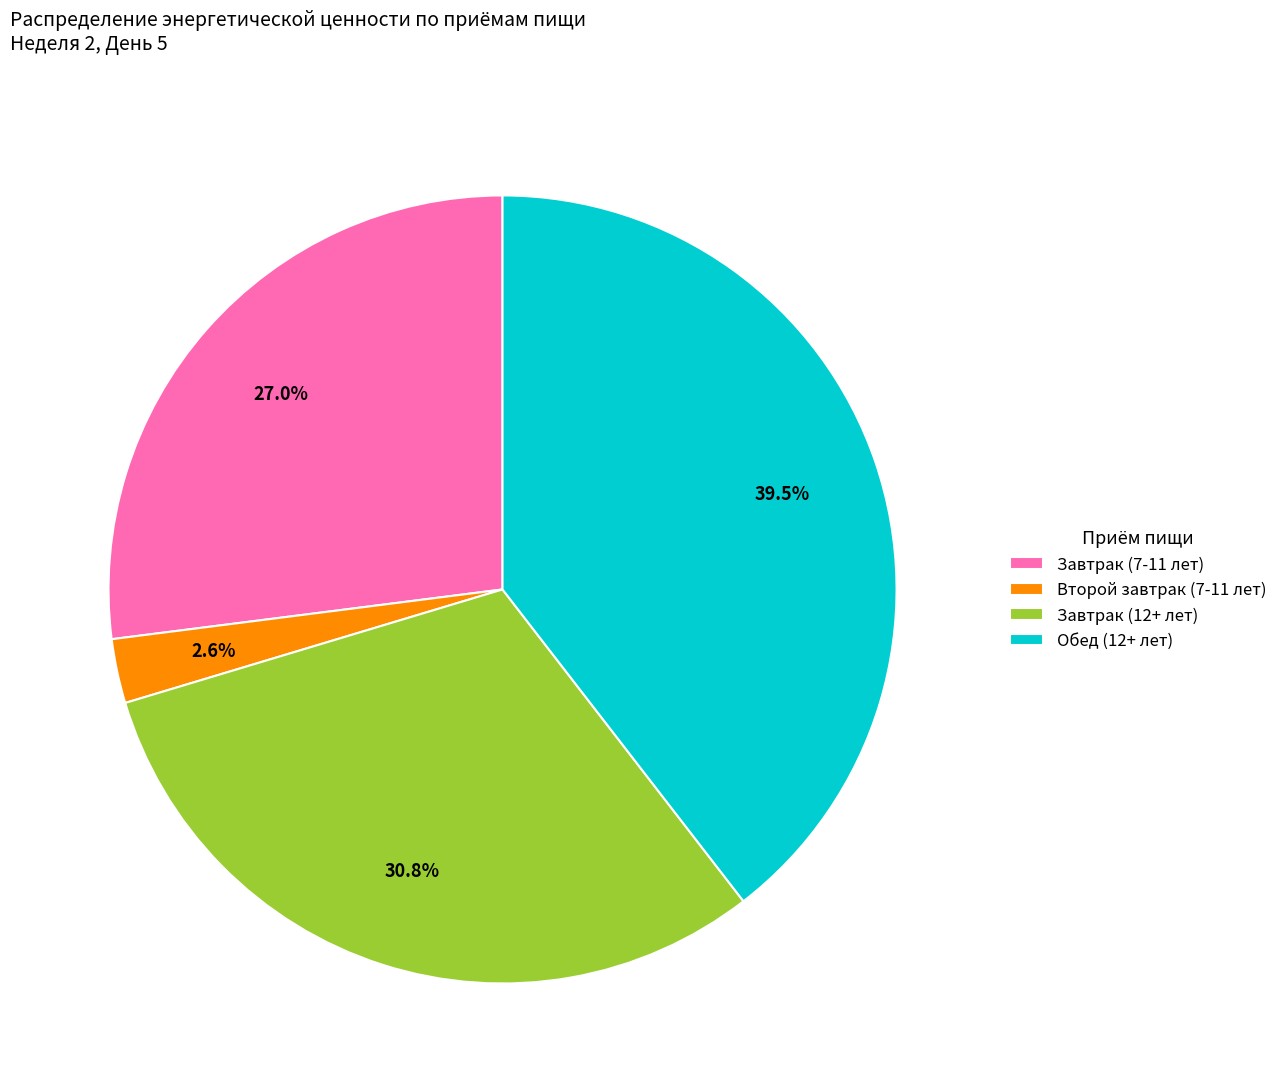

Between Второй завтрак (7-11 лет) and Завтрак (7-11 лет), which is larger?

Завтрак (7-11 лет)